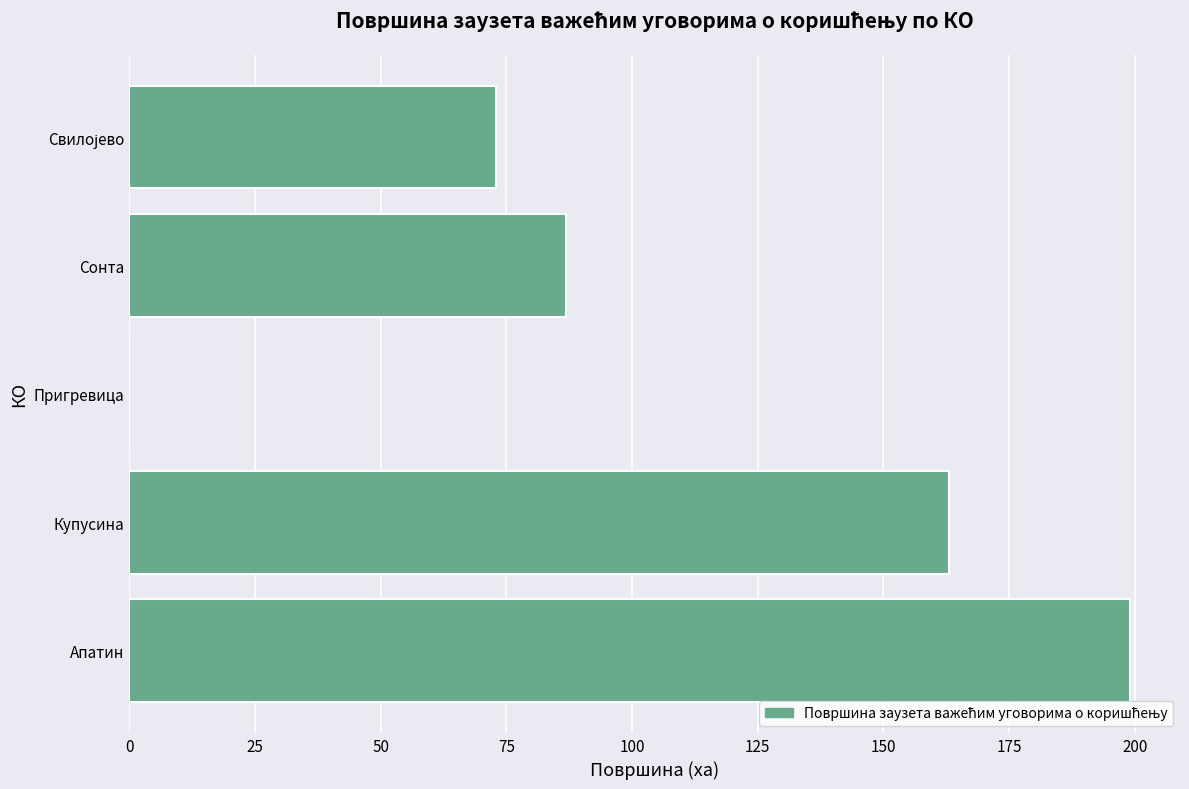

At which label is the value closest to 99?

Сонта